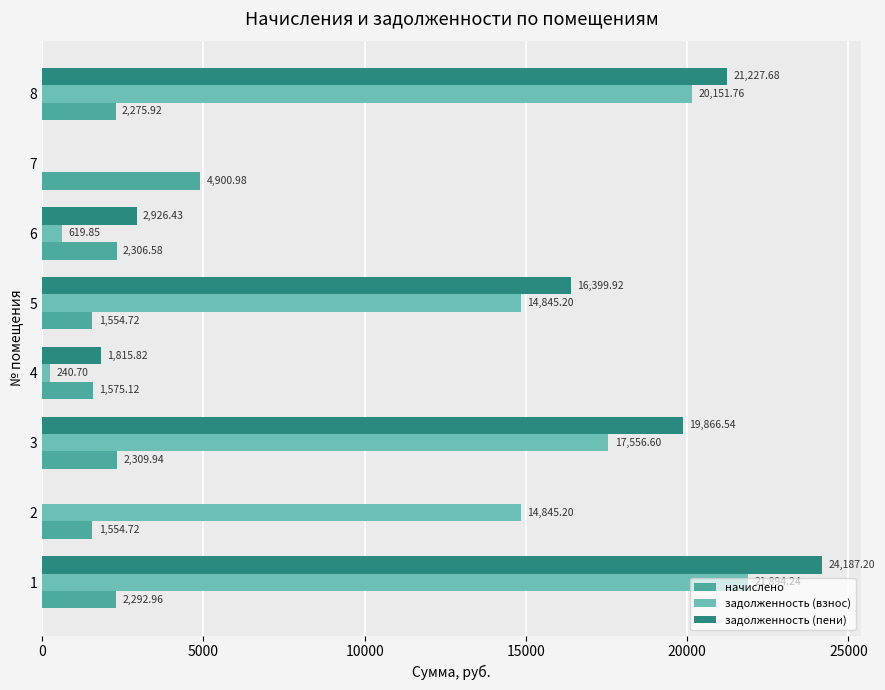

Which series has the largest total across all categories?

задолженность (взнос)